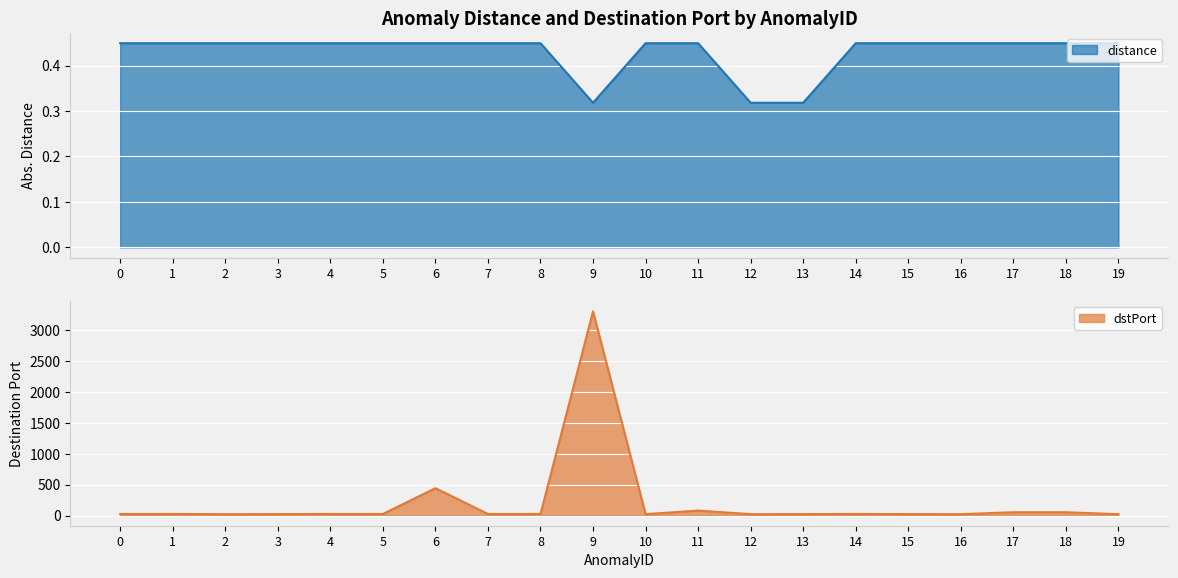

Rank the series by their maximum value, from lowest to highest.

distance, dstPort